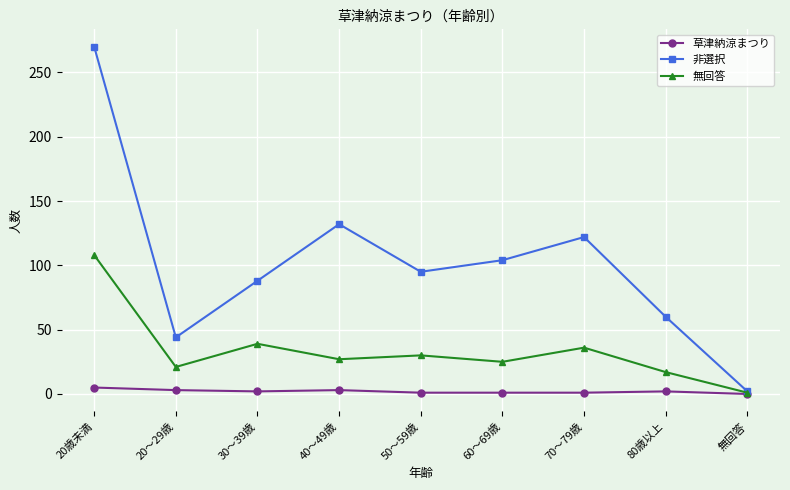

What is the sum of the 非選択 values at 40～49歳 and 20歳未満?

402